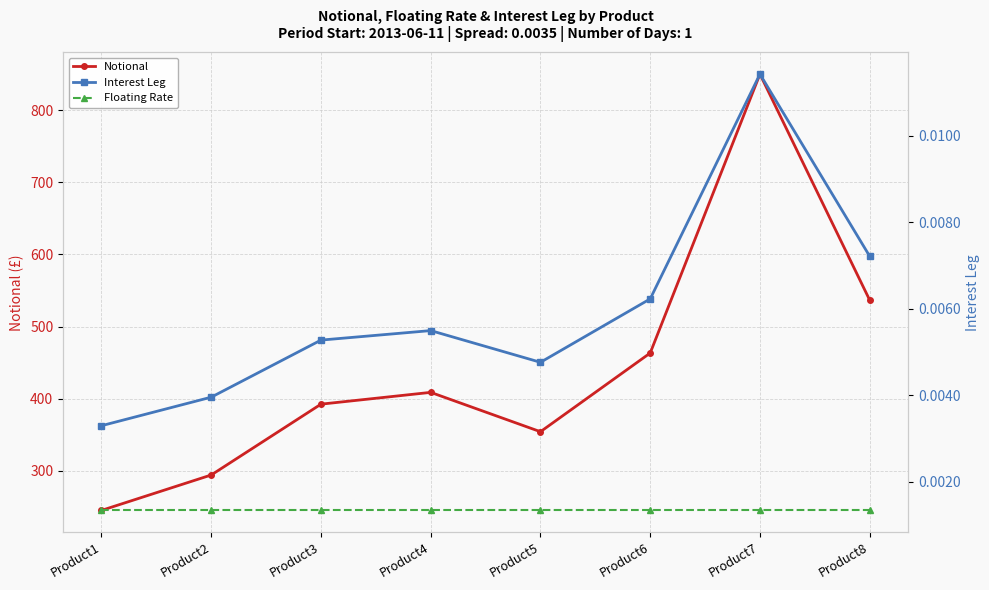

Rank the categories by Notional value from highest to lowest.

Product7, Product8, Product6, Product4, Product3, Product5, Product2, Product1